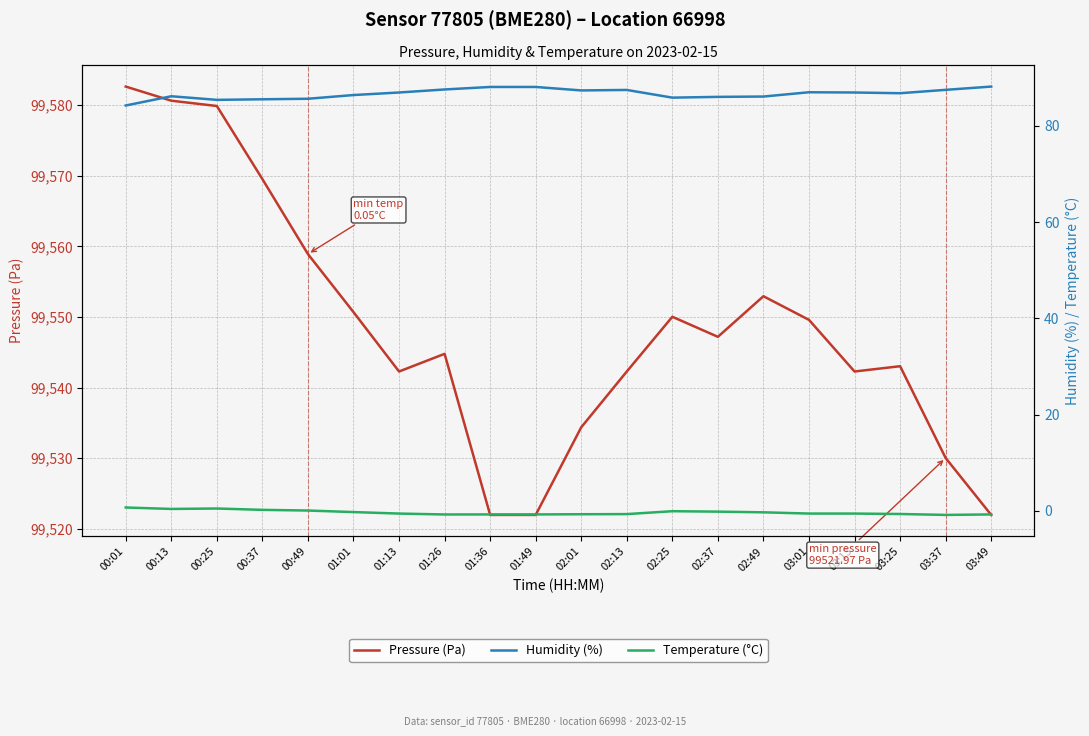

Which series has the largest total across all categories?

Pressure (Pa)